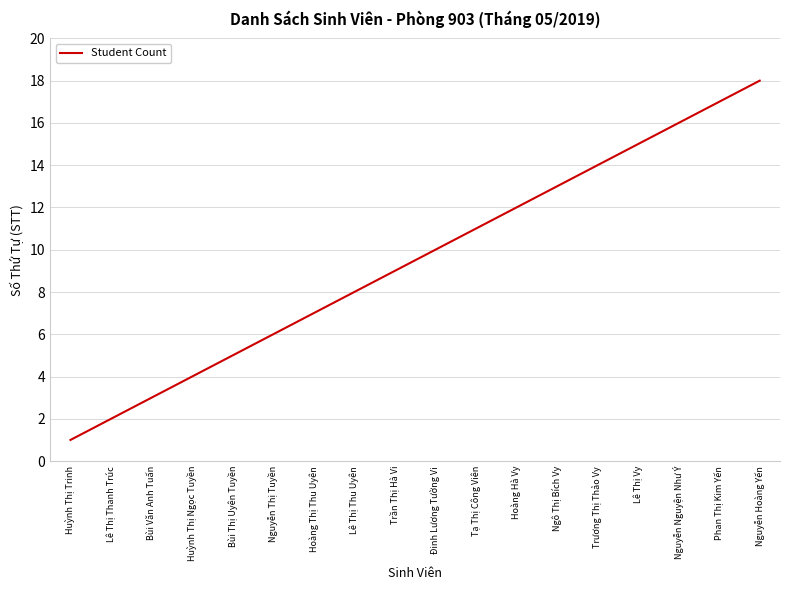

What position from the left is Lê Thị Thanh Trúc?

2